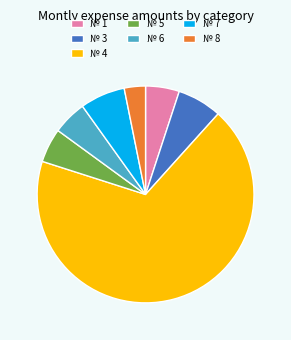

How many segments does this pie chart have?

7